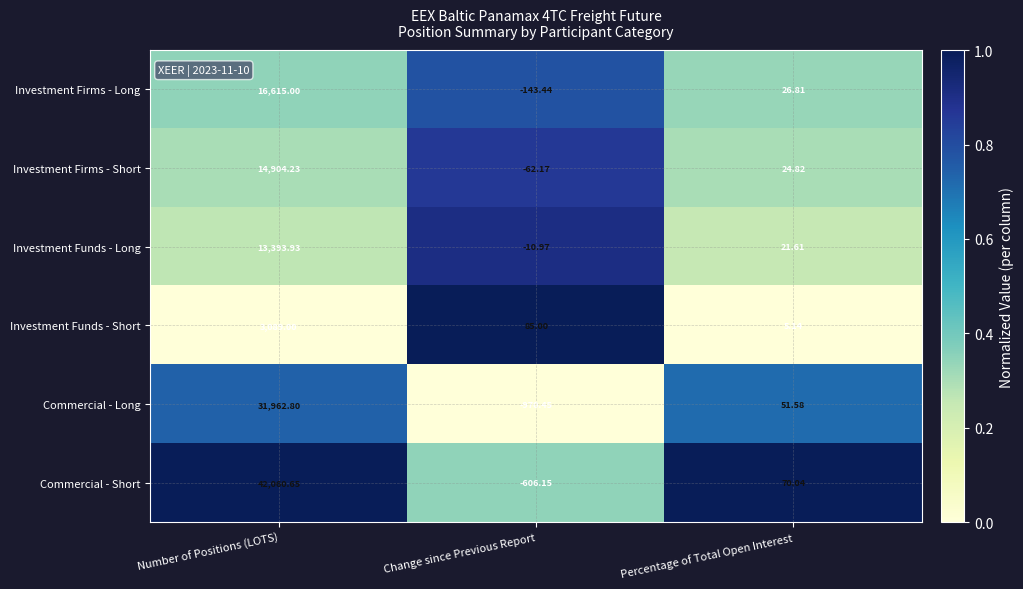

At which category is the sum across all series the highest?

Number of Positions (LOTS)